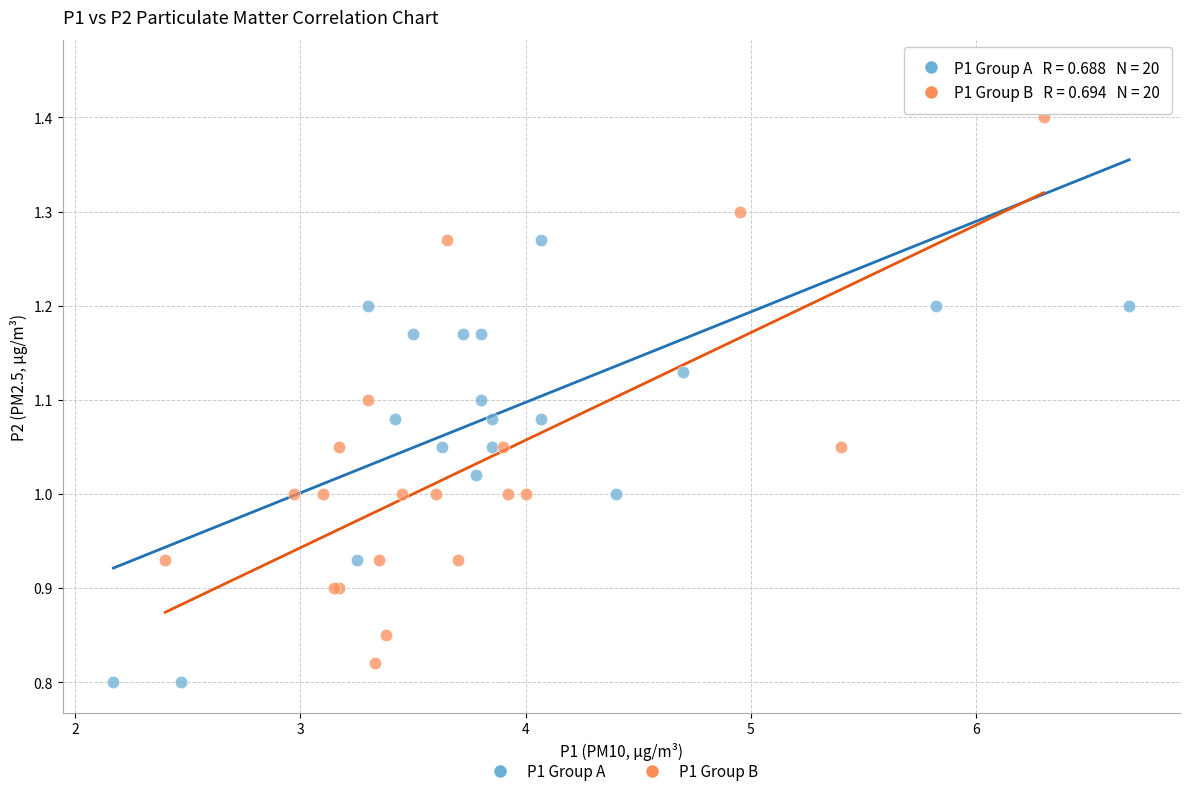

Which series contains the highest Y value?

P1 Group A